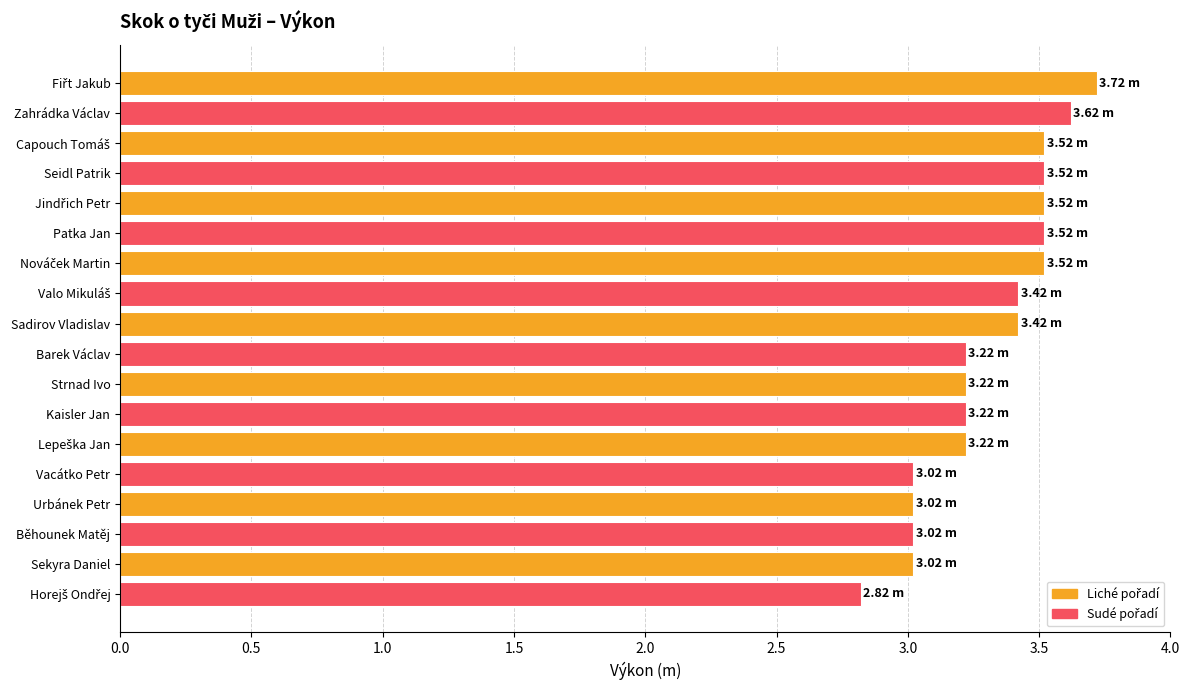

What is the label of the 10th bar from the top?

Barek Václav